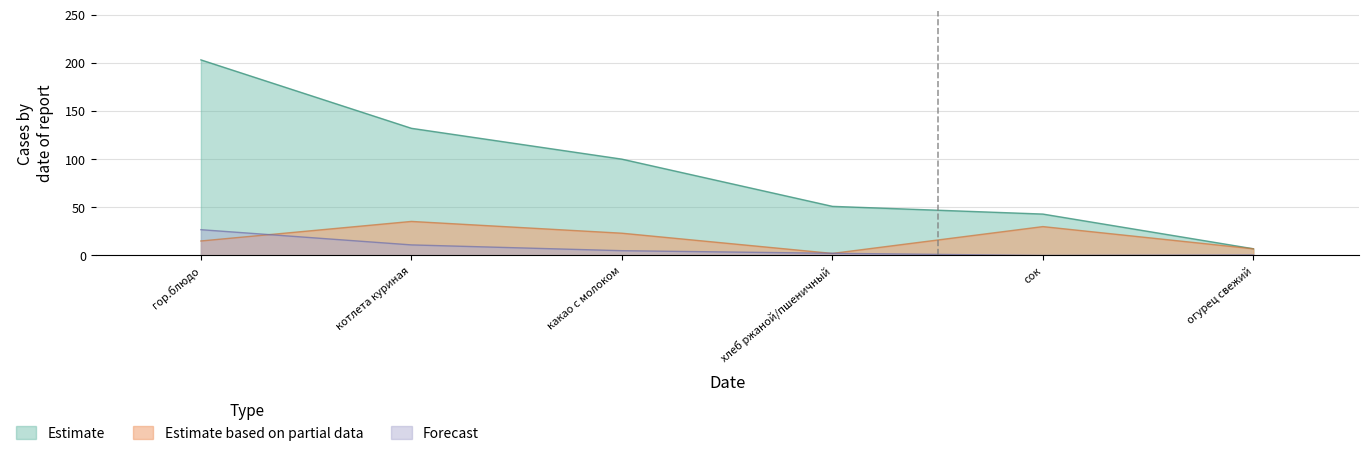

Is the value of Estimate based on partial data at какао с молоком greater than the value of Forecast at хлеб ржаной/пшеничный?

Yes